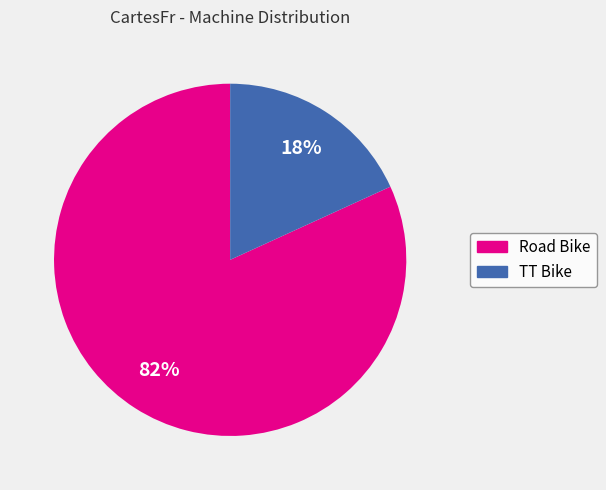

Count the number of slices in the pie.

2